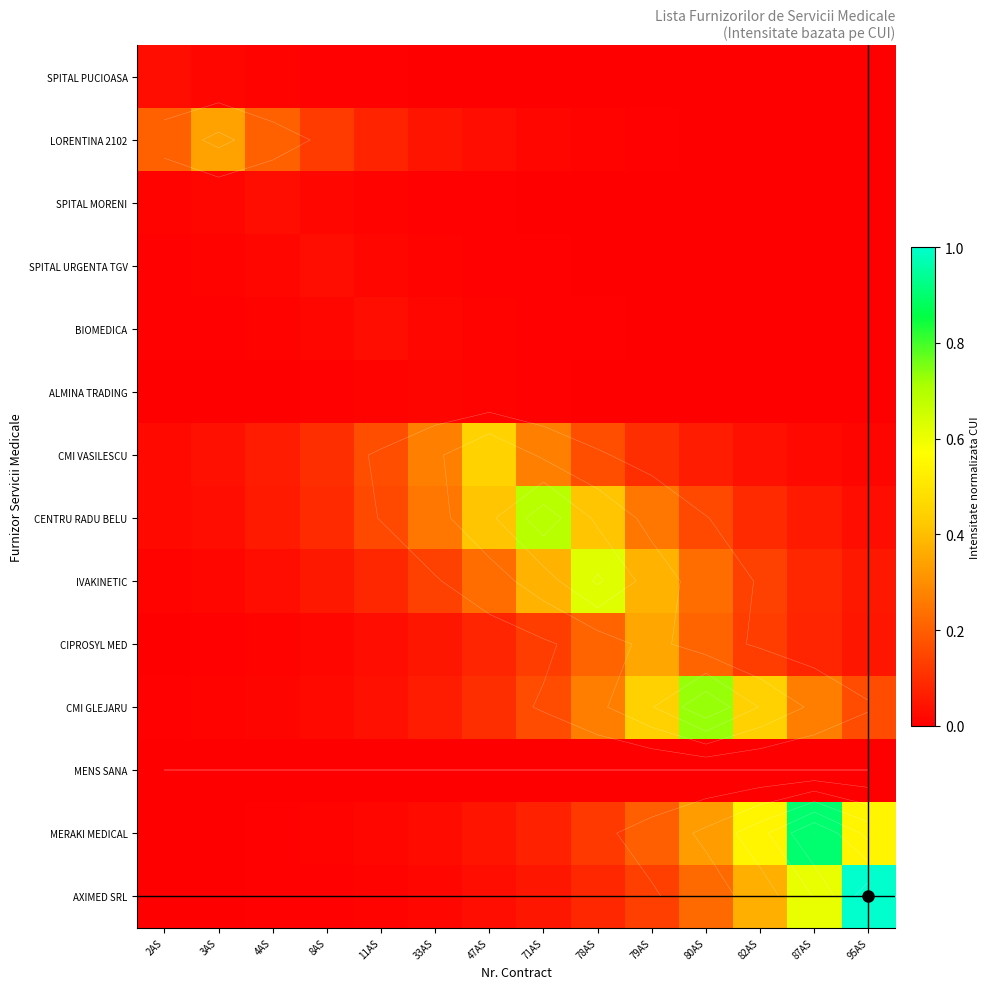

The ALMINA TRADING series shows 0.0 at 95AS. True or false?

False